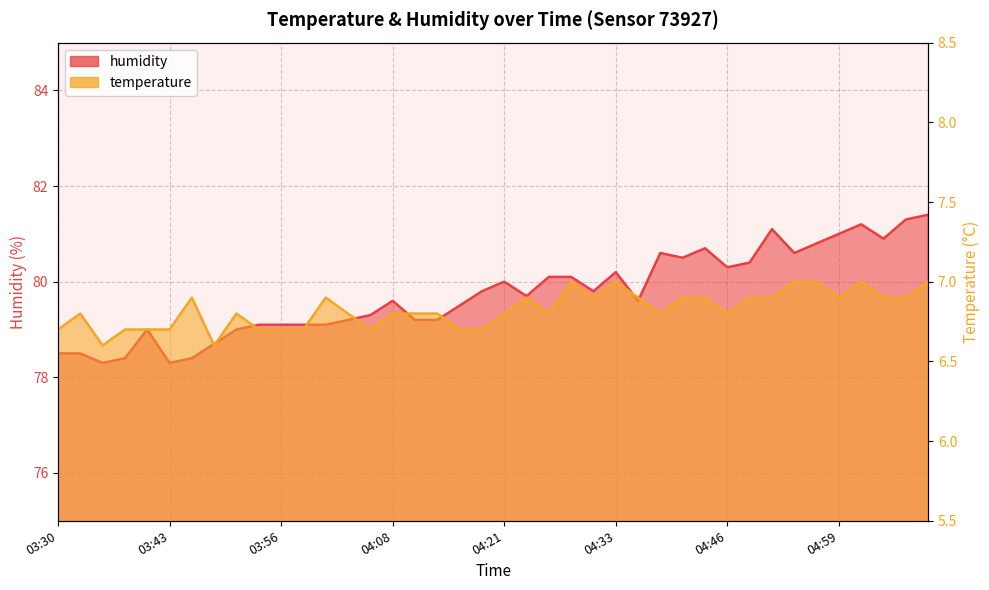

Reading left to right, transcribe all the data shown in this chart.

temperature: 6.7	6.8	6.6	6.7	6.7	6.7	6.9	6.6	6.8	6.7	6.7	6.7	6.9	6.8	6.7	6.8	6.8	6.8	6.7	6.7	6.8	6.9	6.8	7.0	6.9	7.0	6.9	6.8	6.9	6.9	6.8	6.9	6.9	7.0	7.0	6.9	7.0	6.9	6.9	7.0
humidity: 78.5	78.5	78.3	78.4	79.0	78.3	78.4	78.7	79.0	79.1	79.1	79.1	79.1	79.2	79.3	79.6	79.2	79.2	79.5	79.8	80.0	79.7	80.1	80.1	79.8	80.2	79.6	80.6	80.5	80.7	80.3	80.4	81.1	80.6	80.8	81.0	81.2	80.9	81.3	81.4